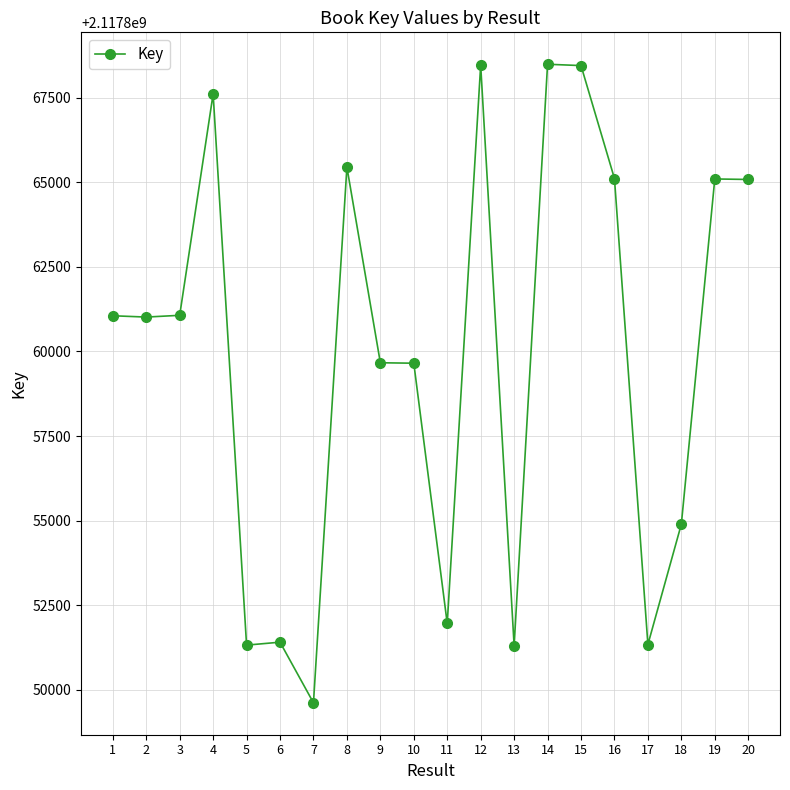

Count the number of categories in the chart.

20